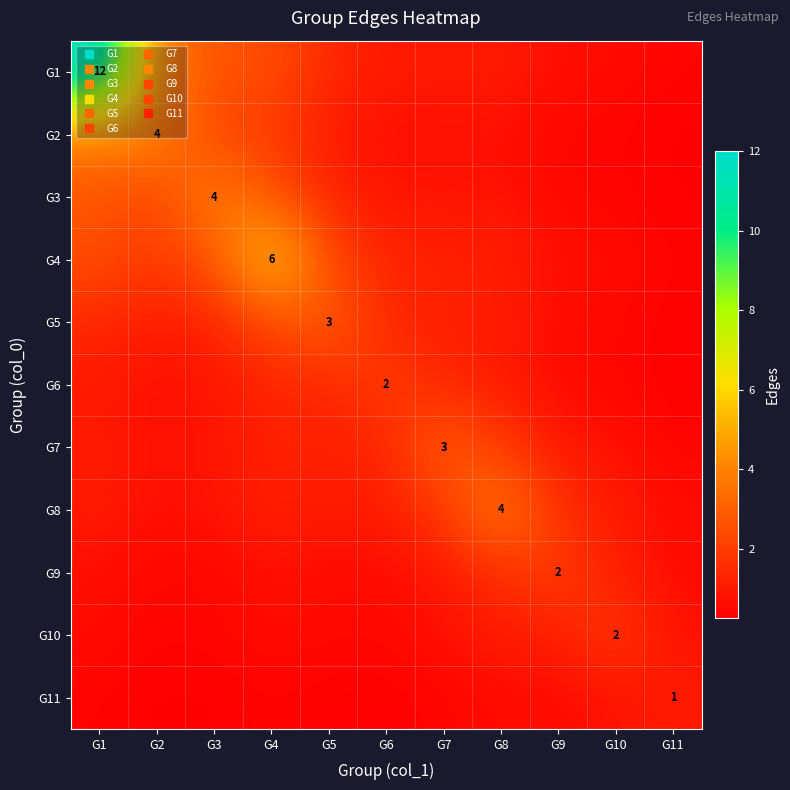

What is the difference between the maximum and minimum values in the G9 series?

1.6